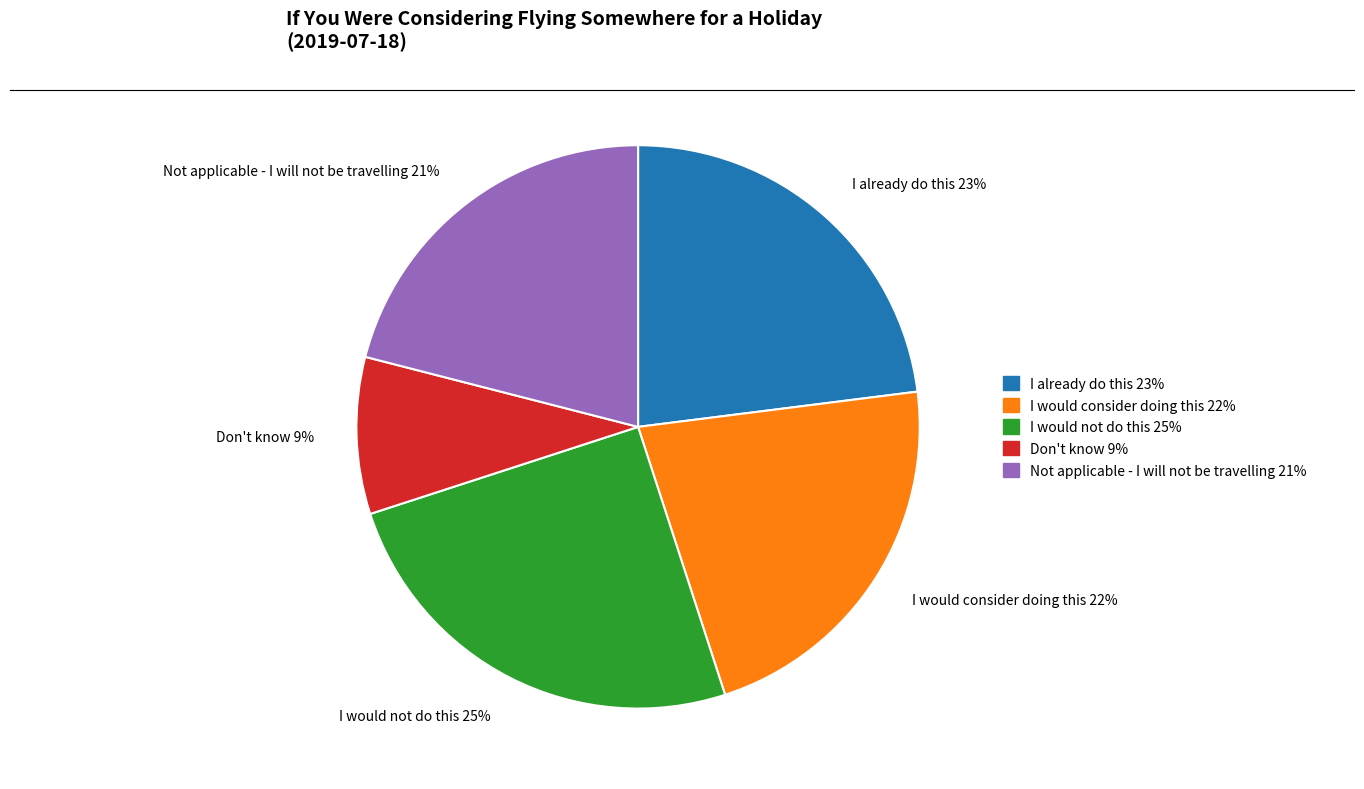

To the nearest percent, what is the average slice percentage?

20%